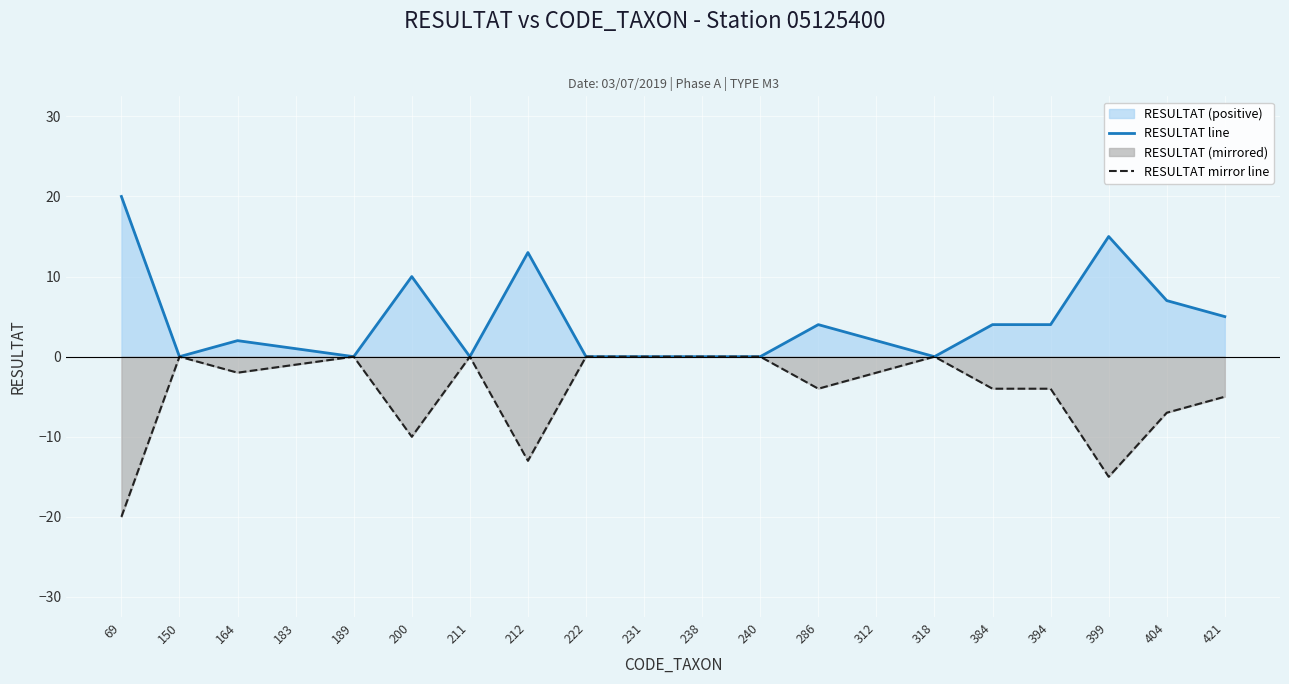

List the labels in order of RESULTAT line value, smallest first.

150, 189, 211, 222, 231, 238, 240, 318, 183, 164, 312, 286, 384, 394, 421, 404, 200, 212, 399, 69